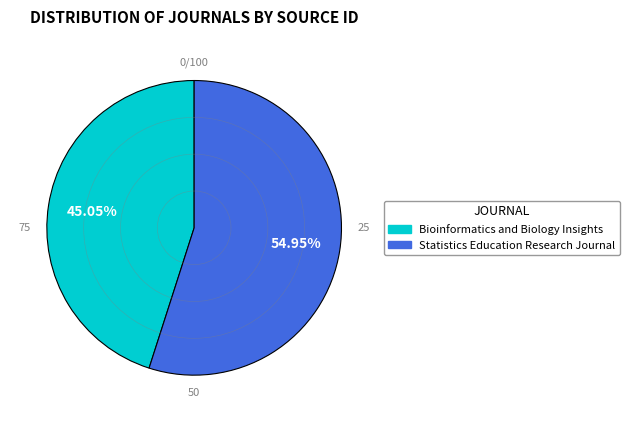

What is the ratio of the value at Bioinformatics and Biology Insights to the value at Statistics Education Research Journal?

0.8